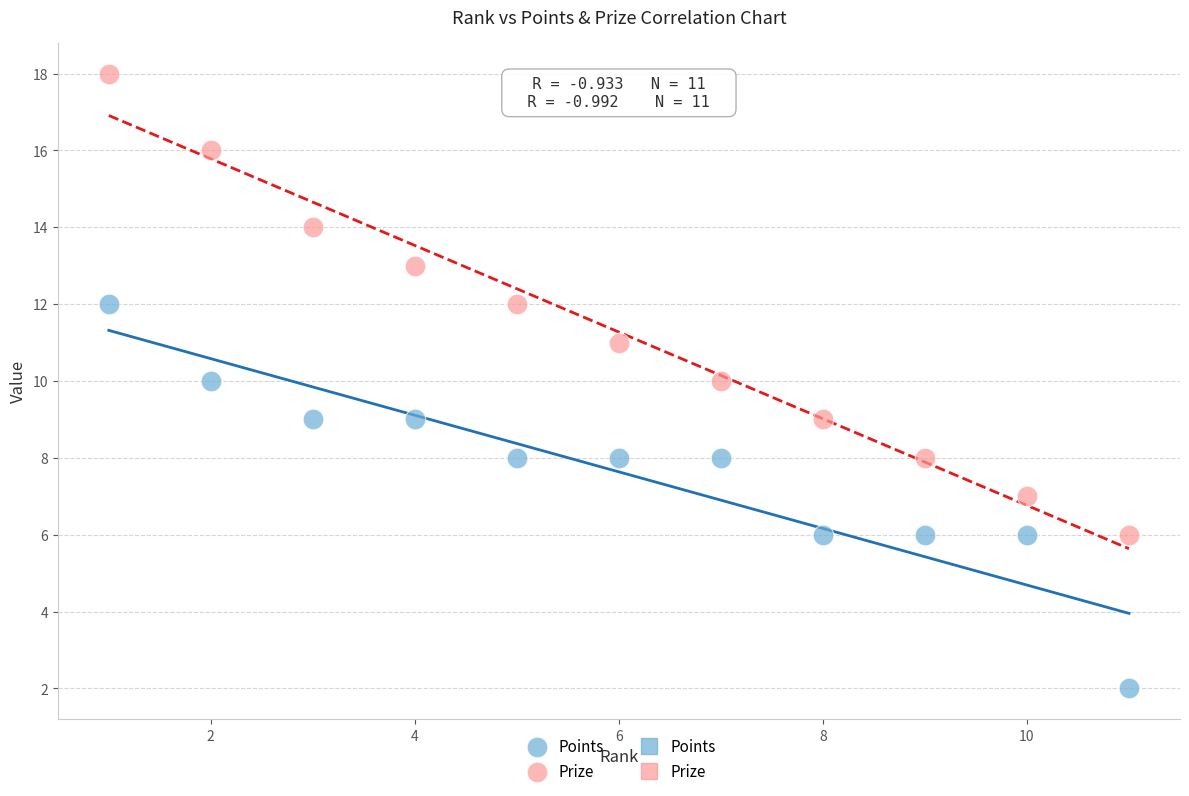

What is the X range (max minus min) for the scatter plot?

10